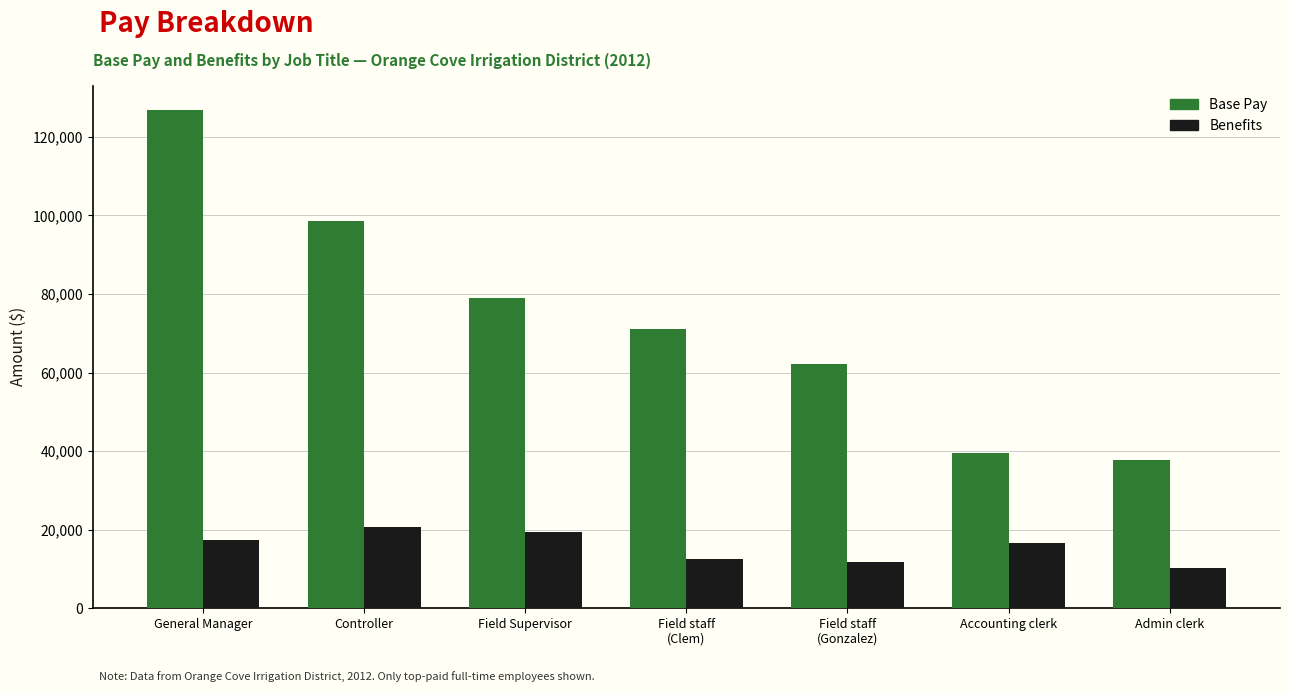

What is the sum of the Benefits values at Field staff
(Gonzalez) and Accounting clerk?

28367